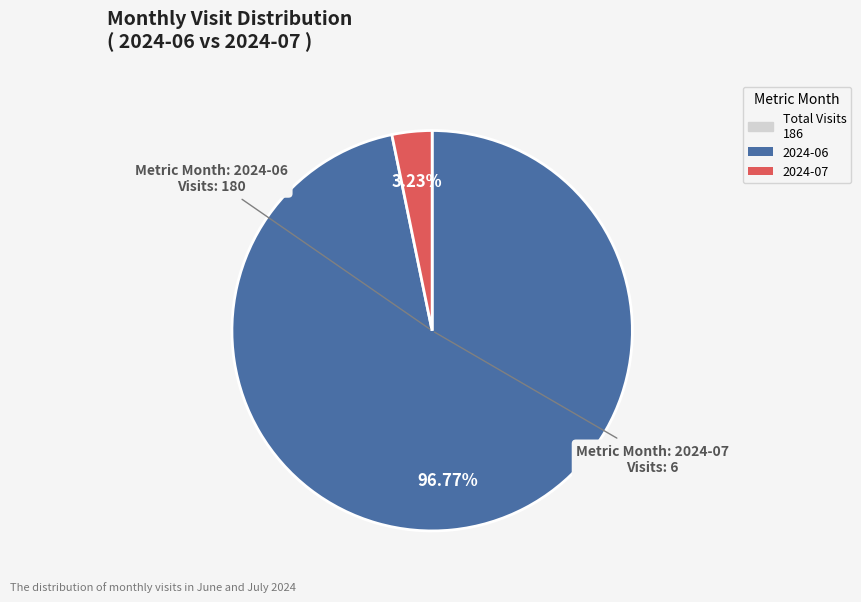

Is there any slice that represents more than half of the pie?

Yes